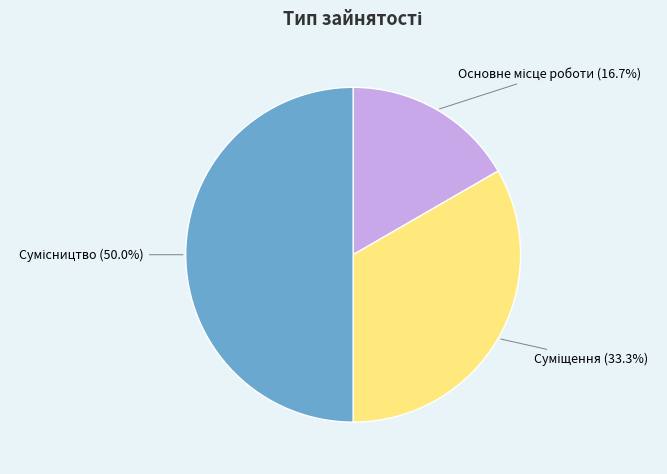

How many segments does this pie chart have?

3